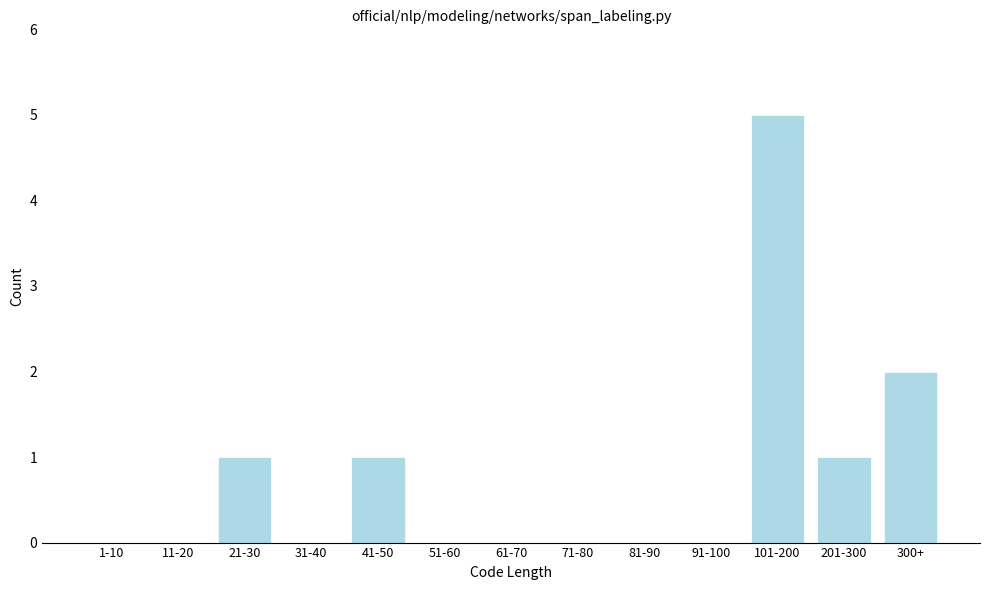

Reading left to right, list all the values displayed in this chart.

1-10=0	11-20=0	21-30=1	31-40=0	41-50=1	51-60=0	61-70=0	71-80=0	81-90=0	91-100=0	101-200=5	201-300=1	300+=2